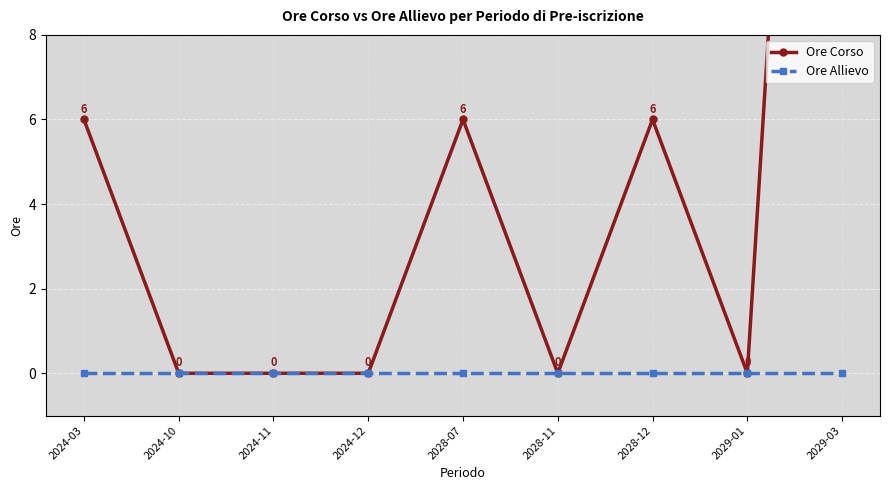

At which label does Ore Corso reach its minimum?

2024-10